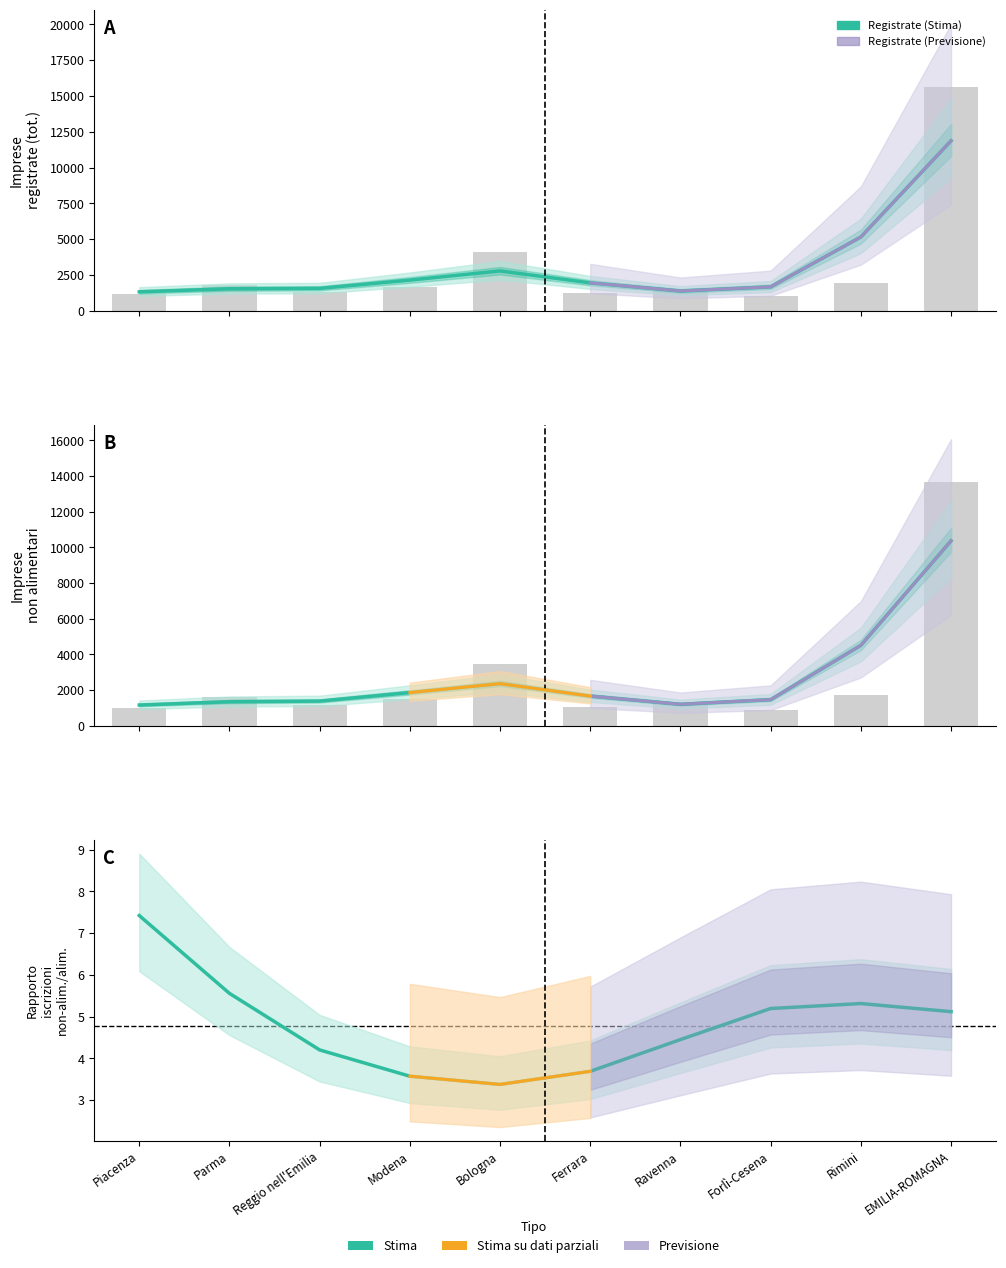

Are the bars grouped side by side (vs. stacked)?

Yes